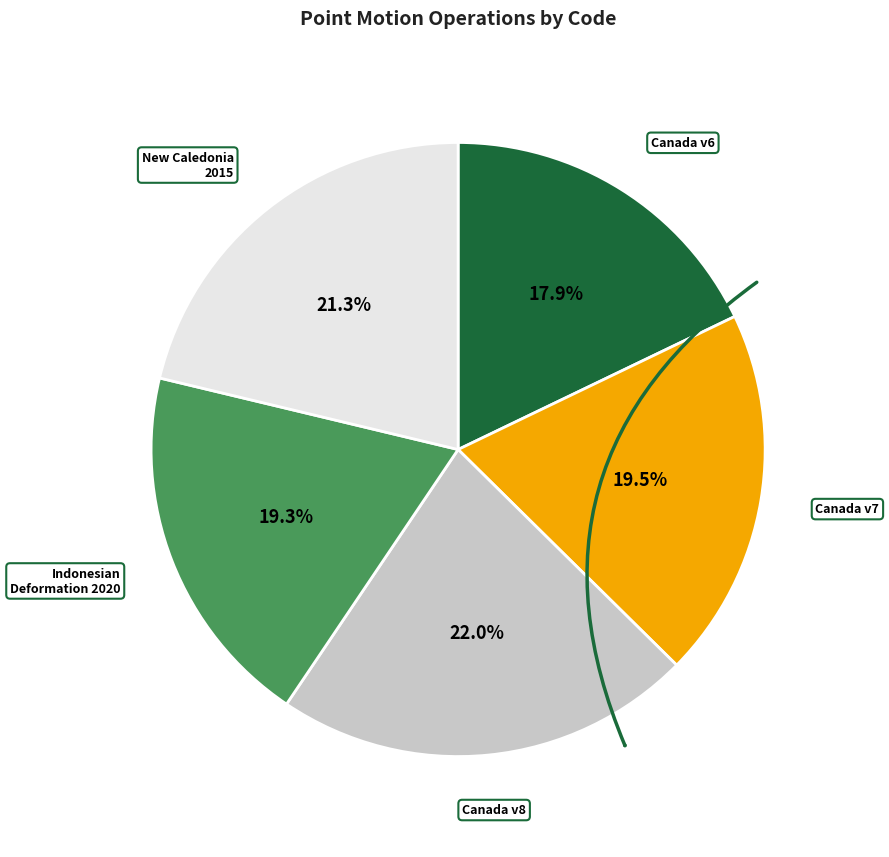

To the nearest percent, what is the average slice percentage?

20%